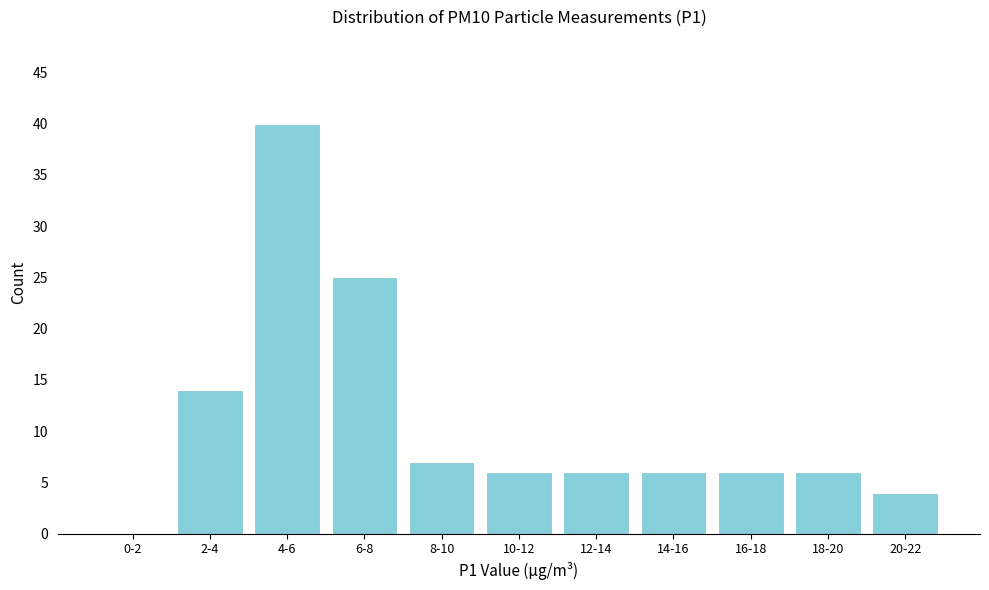

Reading left to right, extract all data points from this chart.

0-2=0	2-4=14	4-6=40	6-8=25	8-10=7	10-12=6	12-14=6	14-16=6	16-18=6	18-20=6	20-22=4